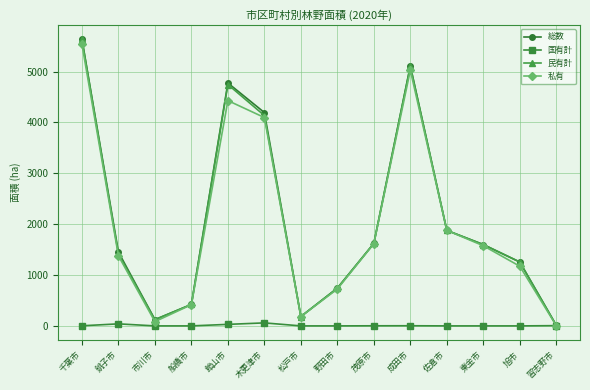

Where does the 総数 series first go above 1599?

千葉市